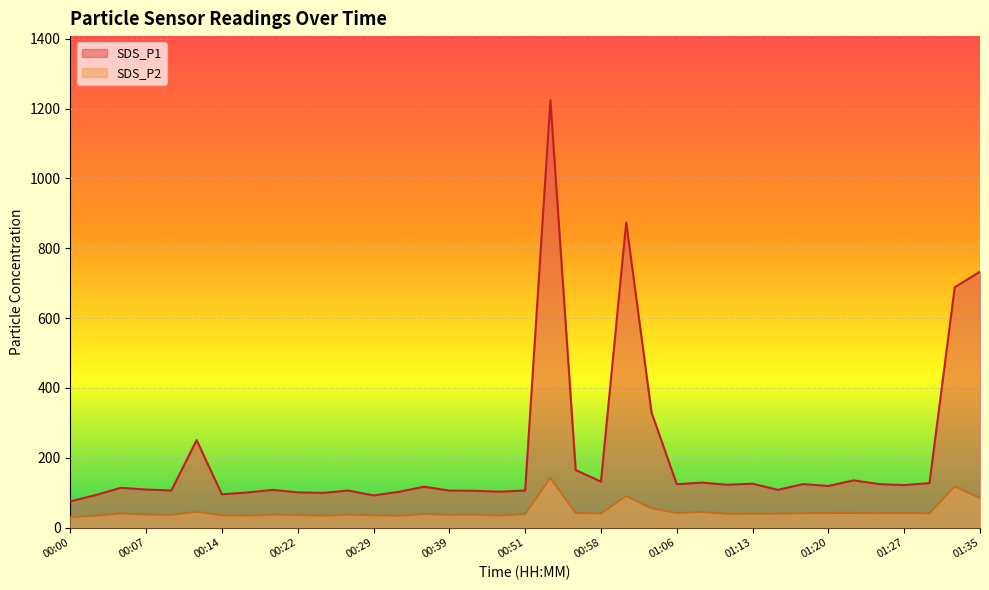

At which label does SDS_P2 first exceed 39?

00:05